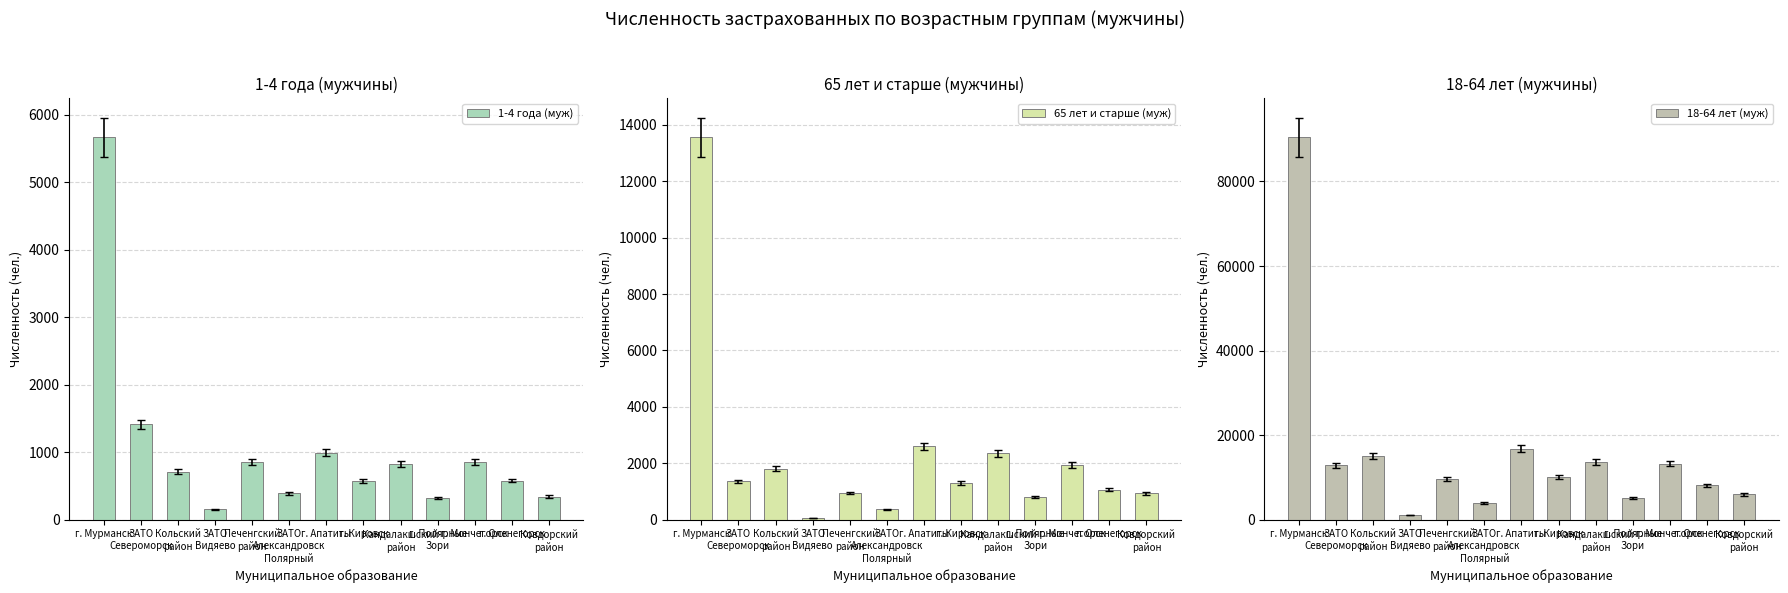

What is the average value of the 1-4 года (муж) series?

1052